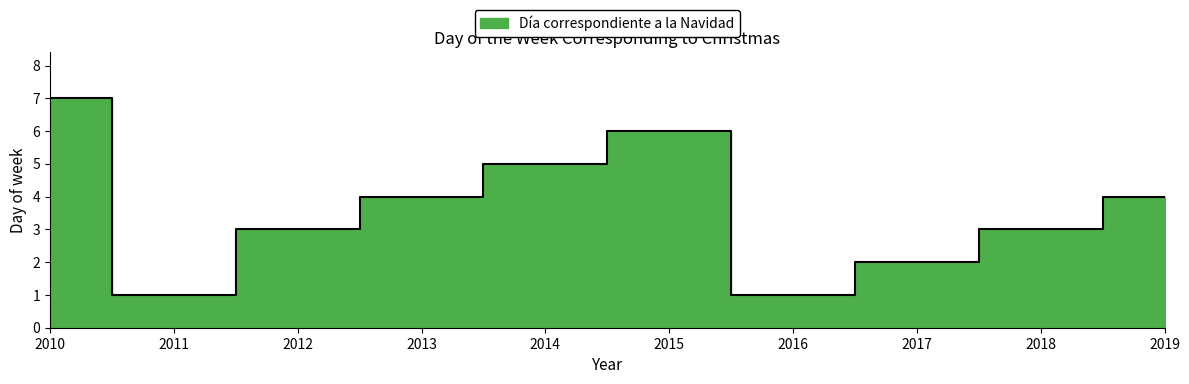

What is the average value?

4